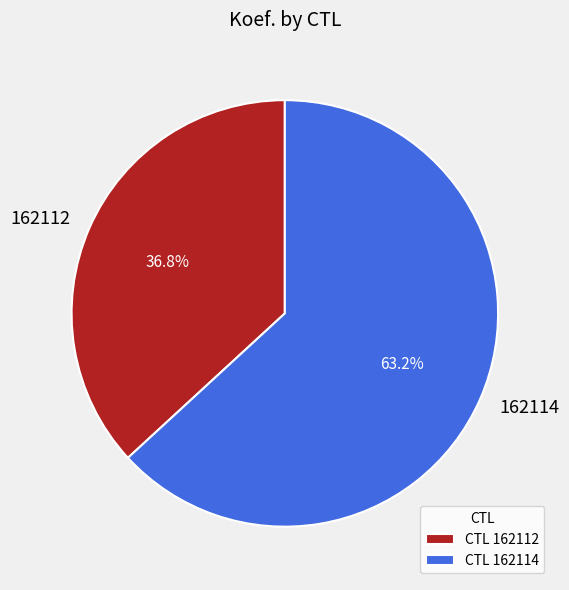

To the nearest percent, what is the difference between the largest and smallest slice percentages?

26%